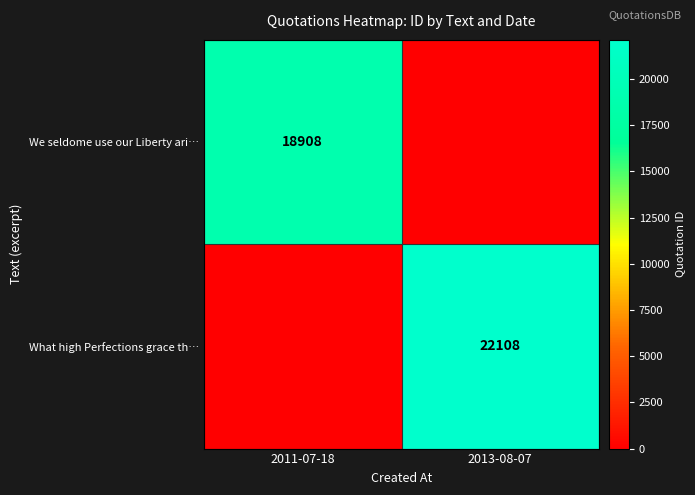

The What high Perfections grace th… series shows 7807 at 2013-08-07. True or false?

False